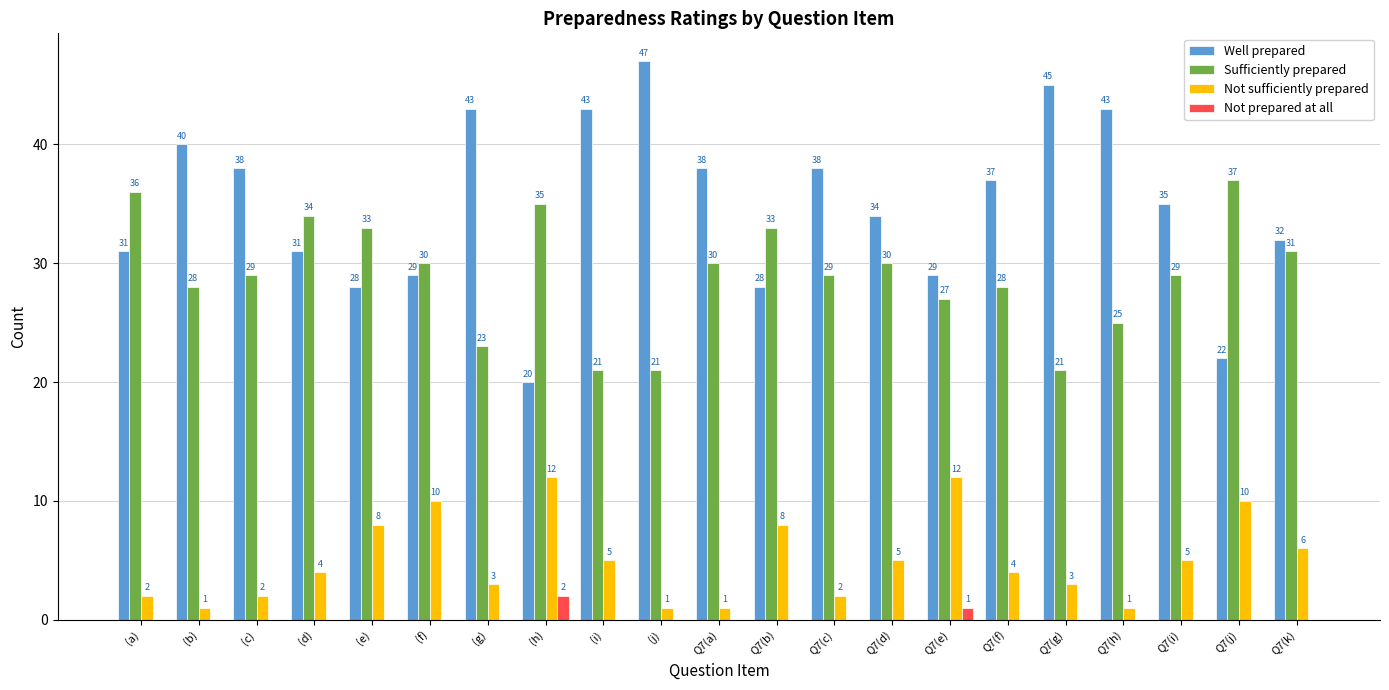

The Not prepared at all series shows 0 at Q7(b). True or false?

True